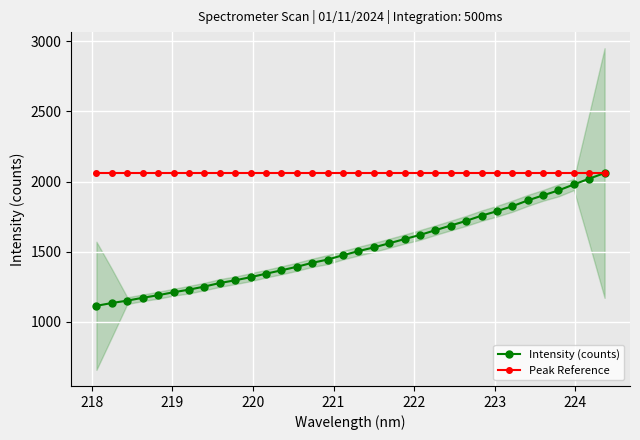

What is the highest value of the Peak Reference series?

2060.6